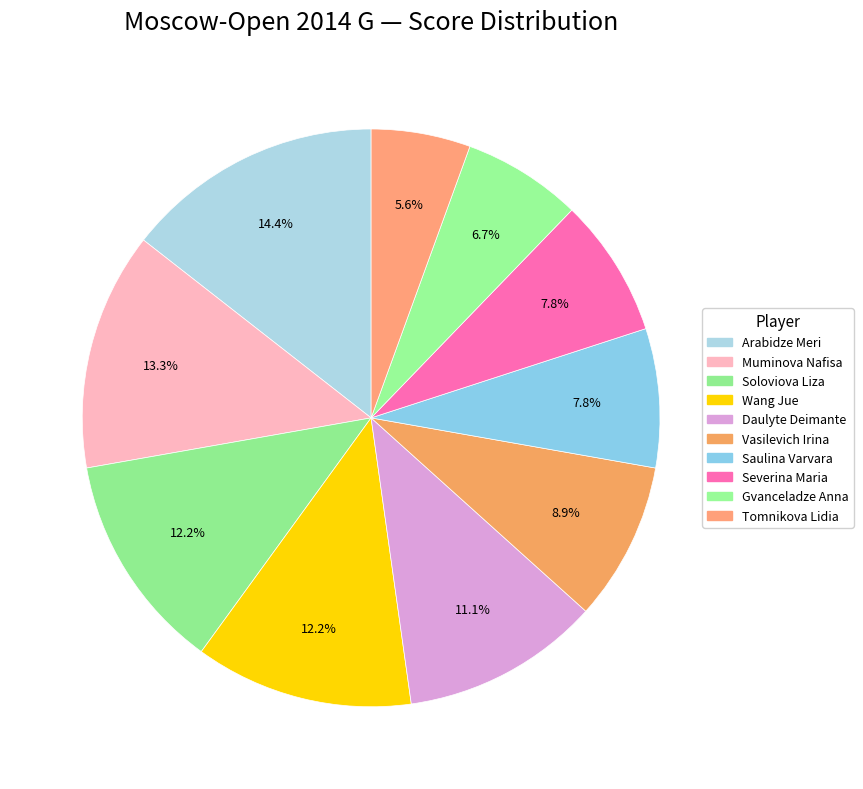

What percentage do Severina Maria and Muminova Nafisa together represent?

21.1%